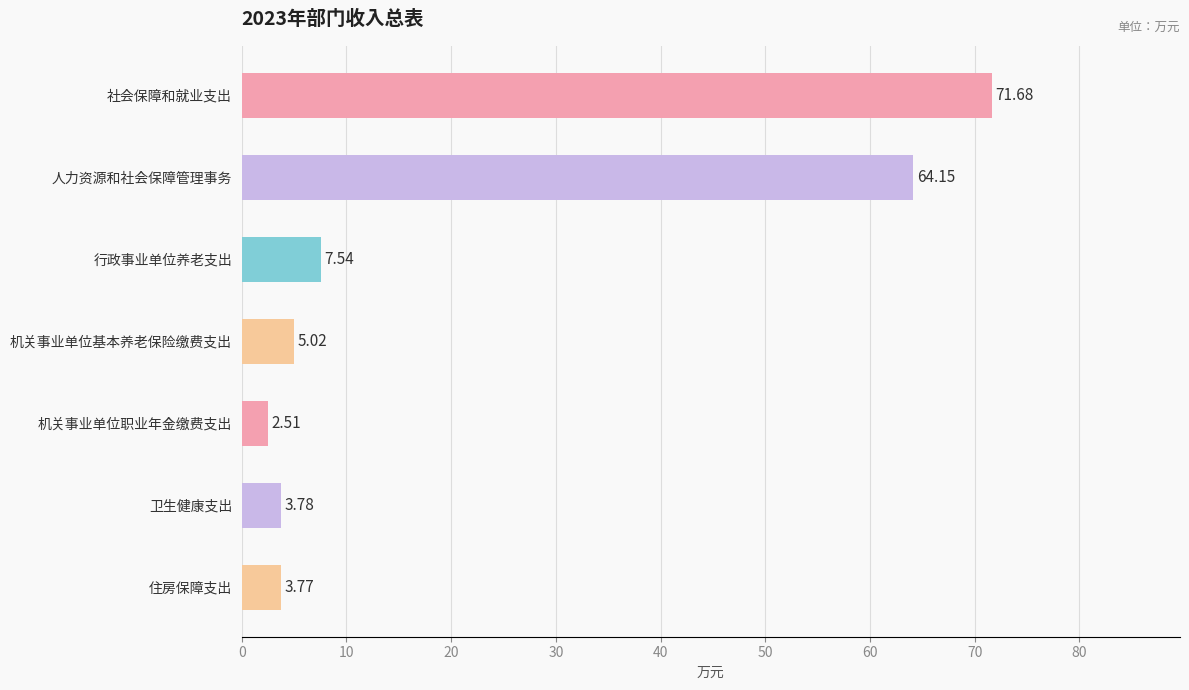

Are the bars grouped side by side (vs. stacked)?

No